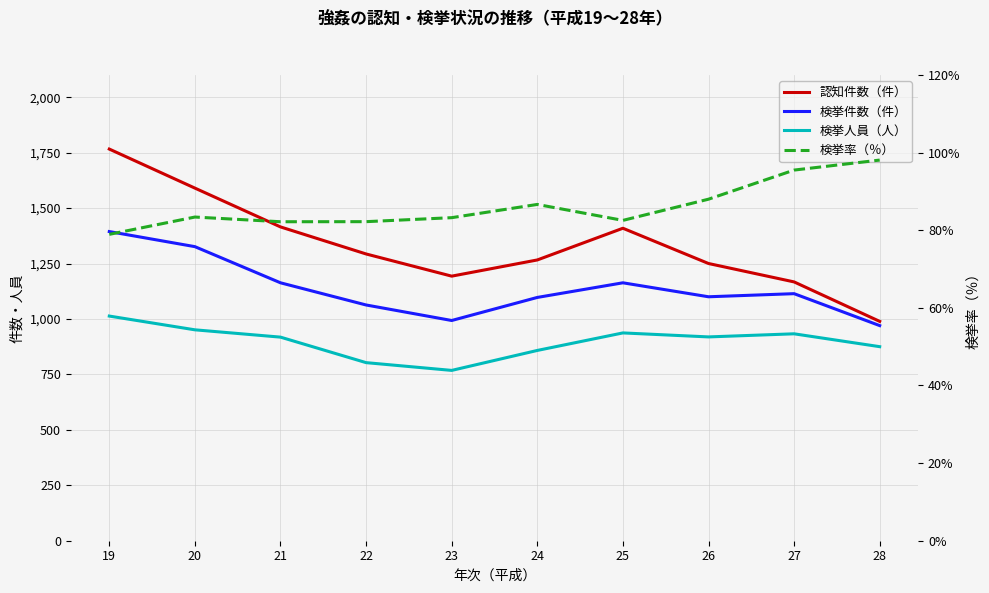

At how many categories does at least one series exceed 1539?

2